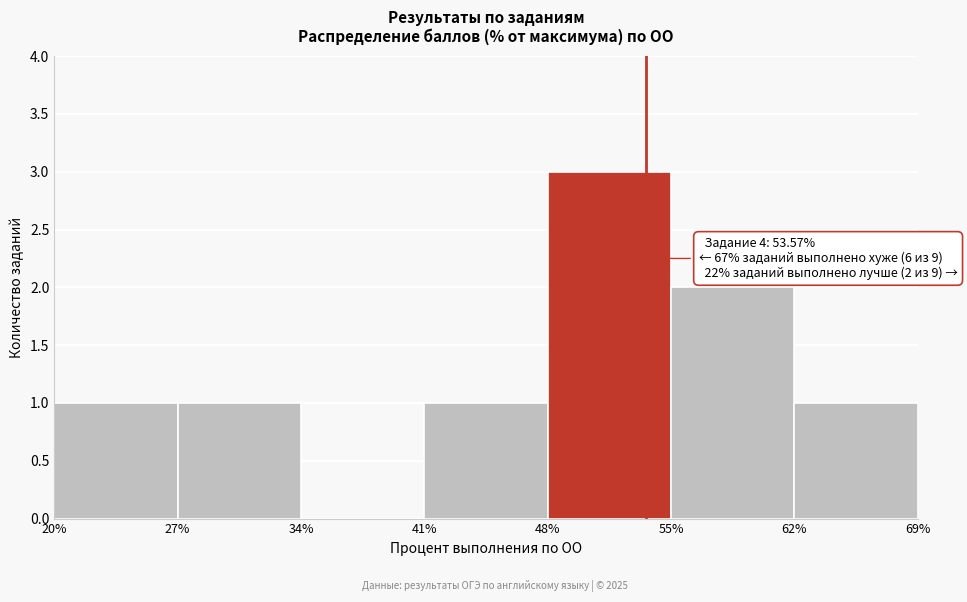

Which range on the x-axis has the tallest bar?

48% to 55%